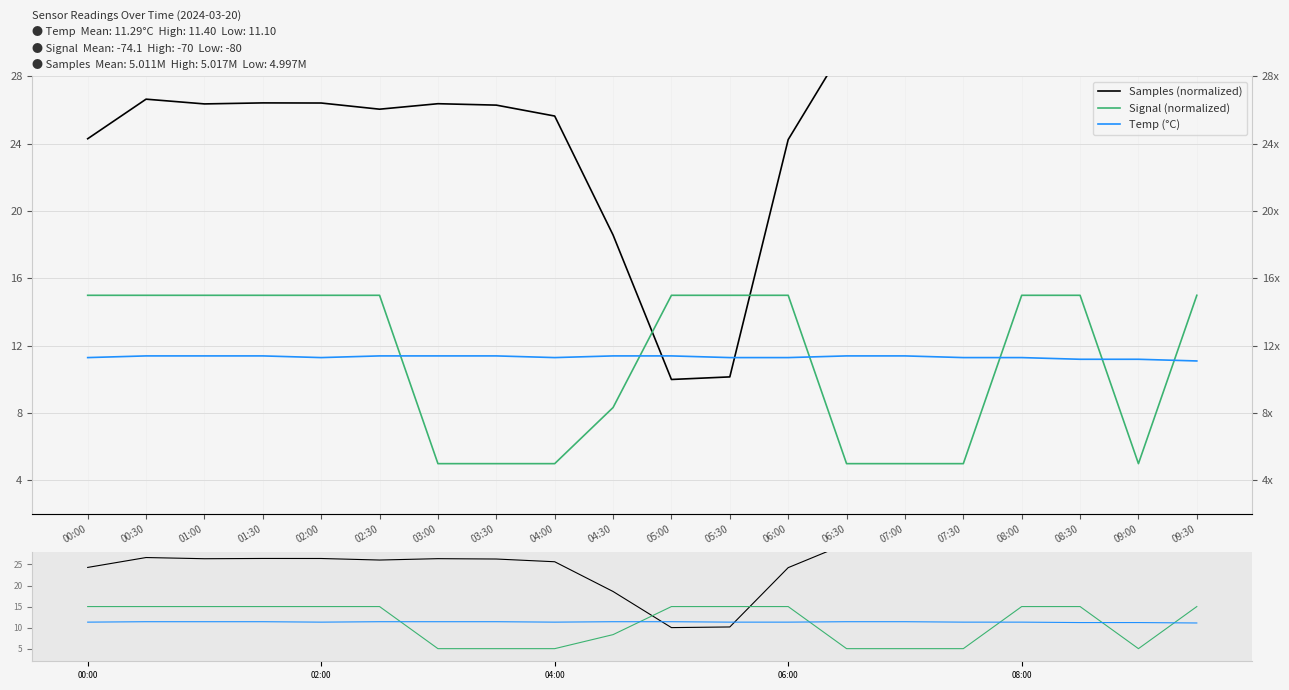

Is it true that Signal (normalized) equals 10.5 at 00:00?

False